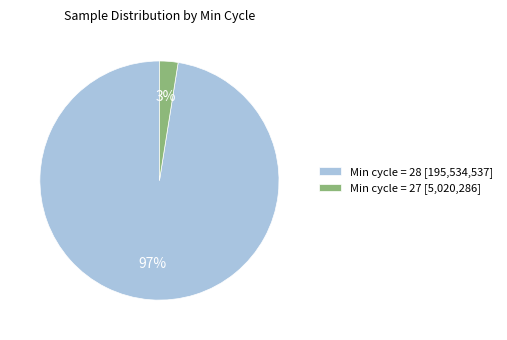

Count the number of slices in the pie.

2